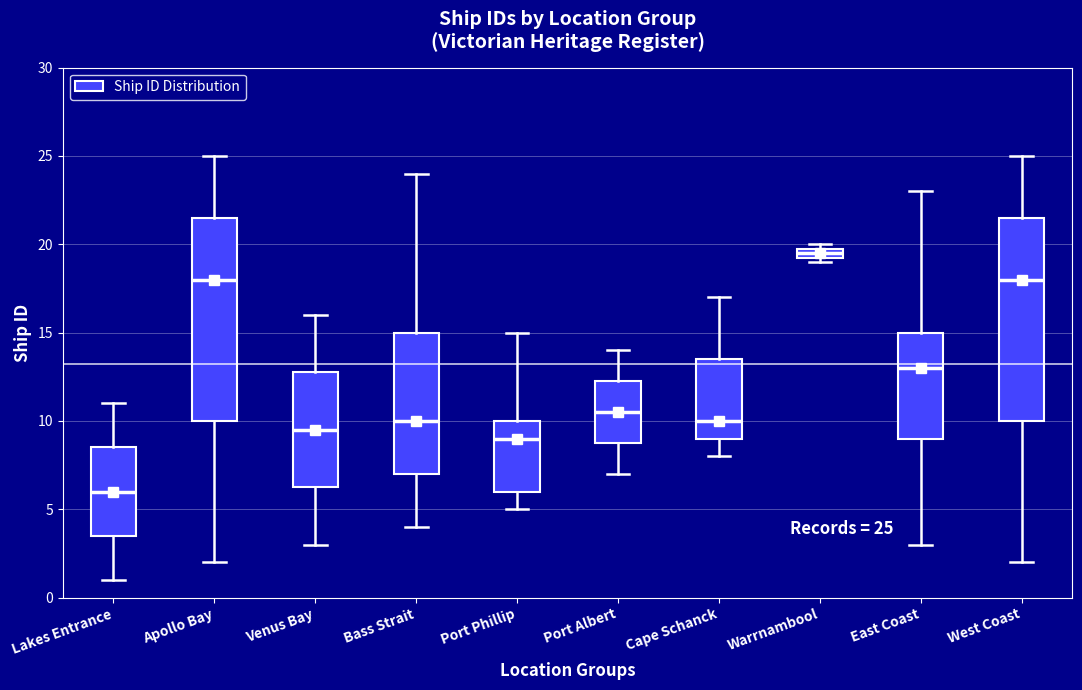

Which box has the highest median line?

Warrnambool